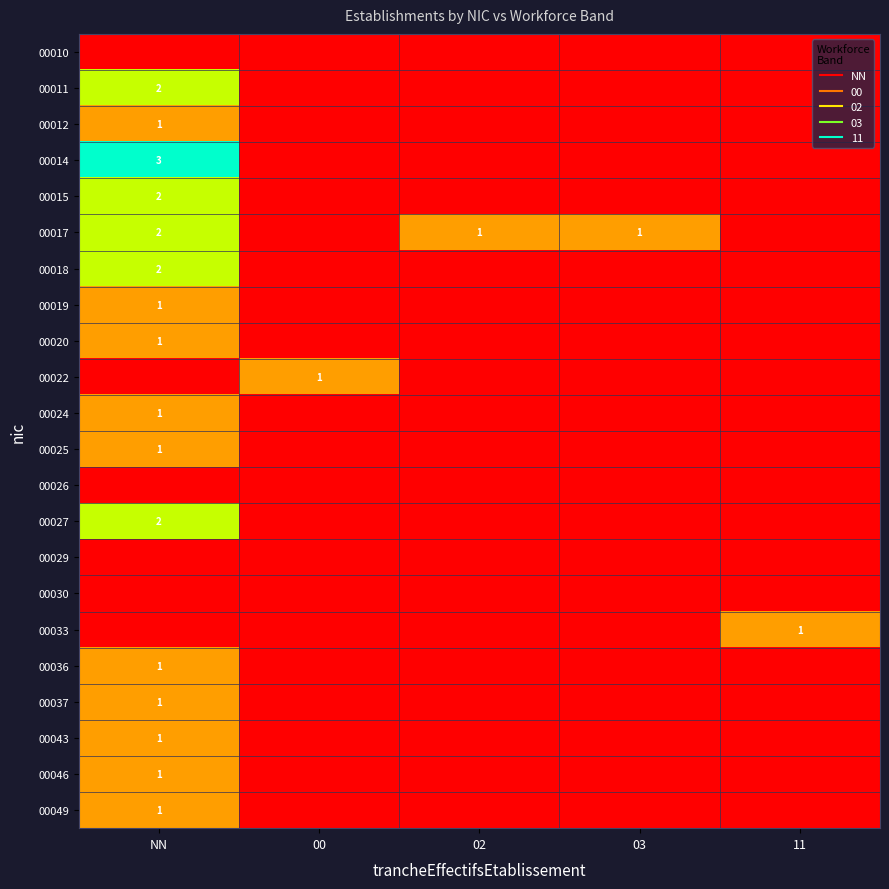

Is it true that 00026 equals 0 at 02?

True